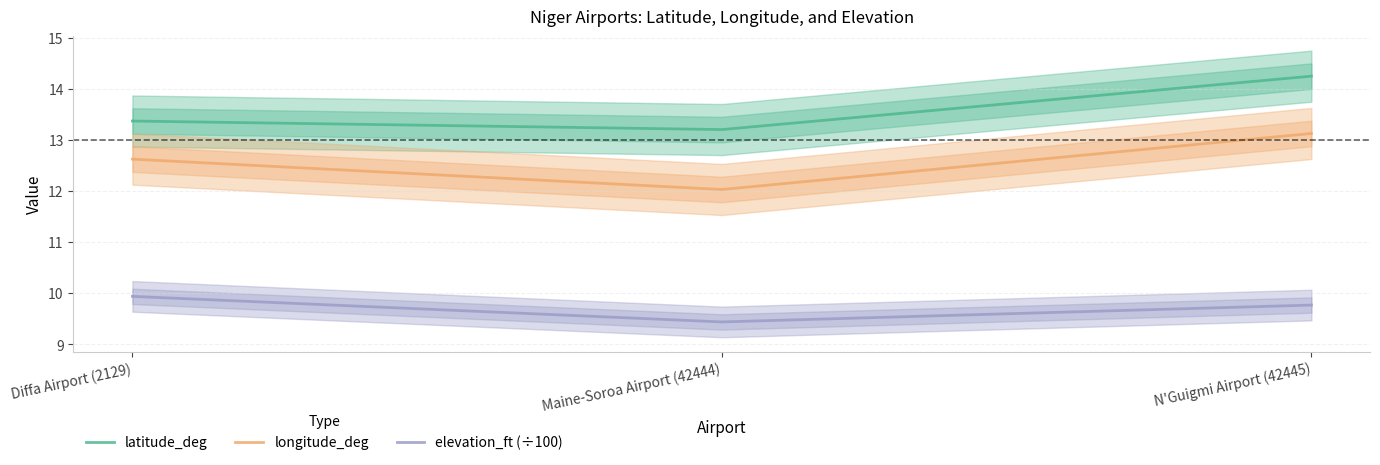

What is the lowest value of the longitude_deg series?

12.0